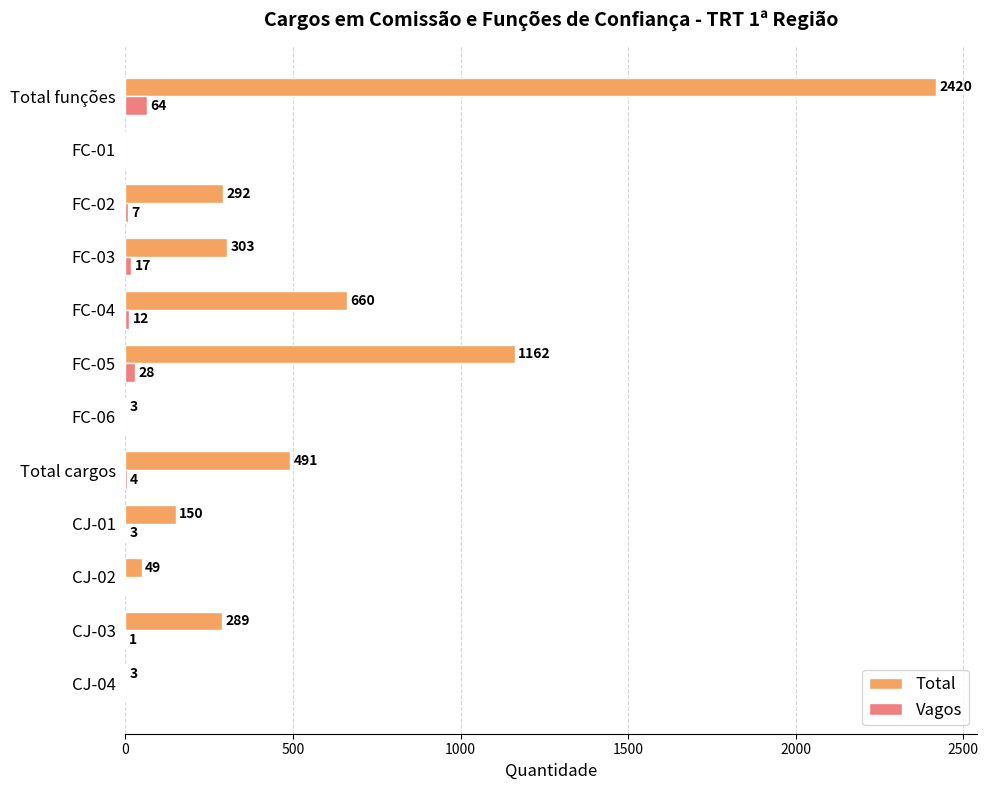

What are all the series names shown in the legend?

Total, Vagos